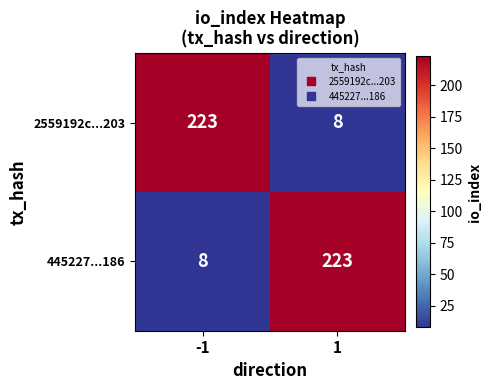

What is the maximum value for 445227...186?

223